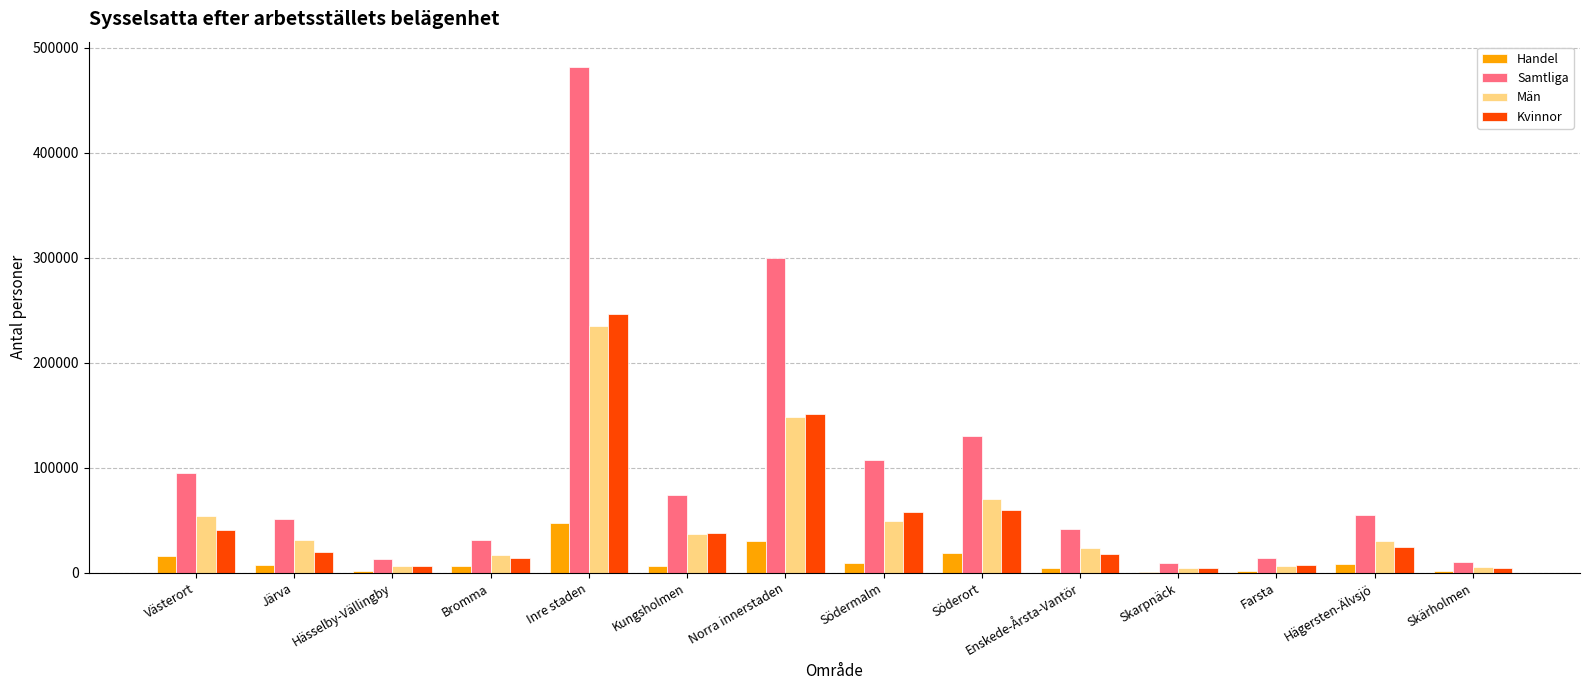

What is the total value across all series at Norra innerstaden?

629805